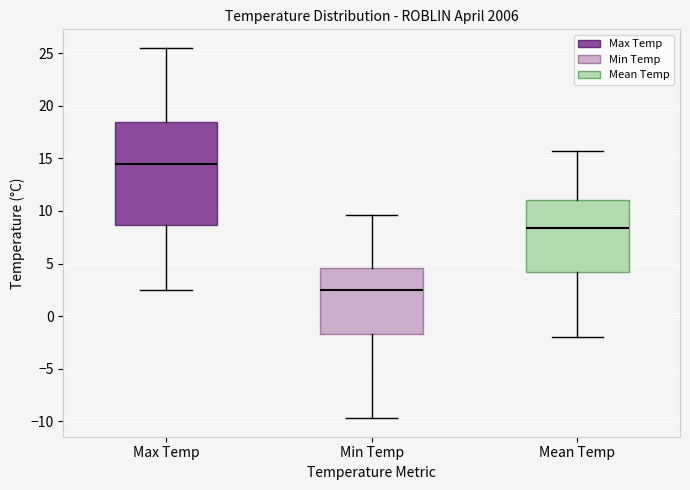

Reading left to right, read every box against the y-axis: the position of its median line, the range the box covers, and the ends of its whiskers. The values are not printed on the chart, so give them approximately, as read against the axis.

Max Temp: median 14.5, box 8.5 to 18.5, whiskers 2.5 to 25.5
Min Temp: median 2.5, box -1.5 to 4.5, whiskers -9.5 to 9.5
Mean Temp: median 8.5, box 4.0 to 11.0, whiskers -2.0 to 15.5